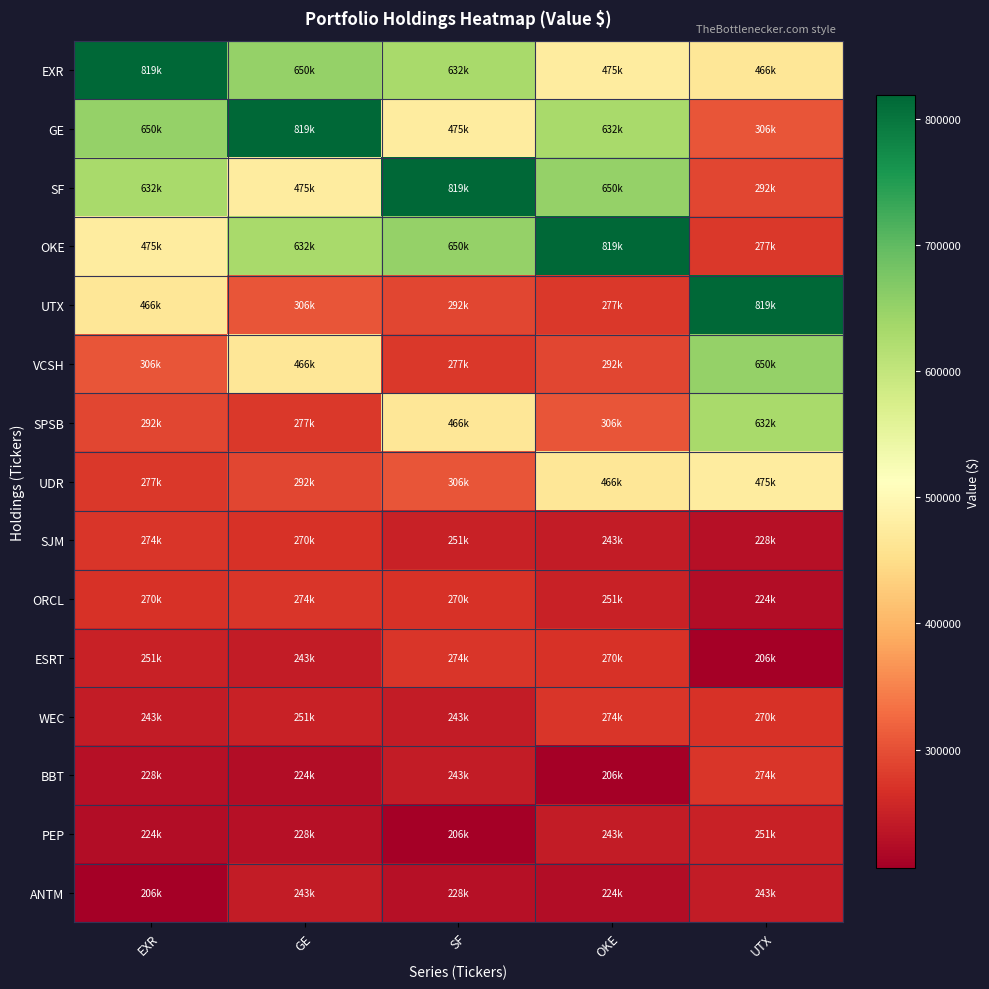

Reading left to right, what are all the values shown in this chart?

EXR: EXR=819000	GE=650000	SF=632000	OKE=475000	UTX=466000
GE: EXR=650000	GE=819000	SF=475000	OKE=632000	UTX=306000
SF: EXR=632000	GE=475000	SF=819000	OKE=650000	UTX=292000
OKE: EXR=475000	GE=632000	SF=650000	OKE=819000	UTX=277000
UTX: EXR=466000	GE=306000	SF=292000	OKE=277000	UTX=819000
VCSH: EXR=306000	GE=466000	SF=277000	OKE=292000	UTX=650000
SPSB: EXR=292000	GE=277000	SF=466000	OKE=306000	UTX=632000
UDR: EXR=277000	GE=292000	SF=306000	OKE=466000	UTX=475000
SJM: EXR=274000	GE=270000	SF=251000	OKE=243000	UTX=228000
ORCL: EXR=270000	GE=274000	SF=270000	OKE=251000	UTX=224000
ESRT: EXR=251000	GE=243000	SF=274000	OKE=270000	UTX=206000
WEC: EXR=243000	GE=251000	SF=243000	OKE=274000	UTX=270000
BBT: EXR=228000	GE=224000	SF=243000	OKE=206000	UTX=274000
PEP: EXR=224000	GE=228000	SF=206000	OKE=243000	UTX=251000
ANTM: EXR=206000	GE=243000	SF=228000	OKE=224000	UTX=243000